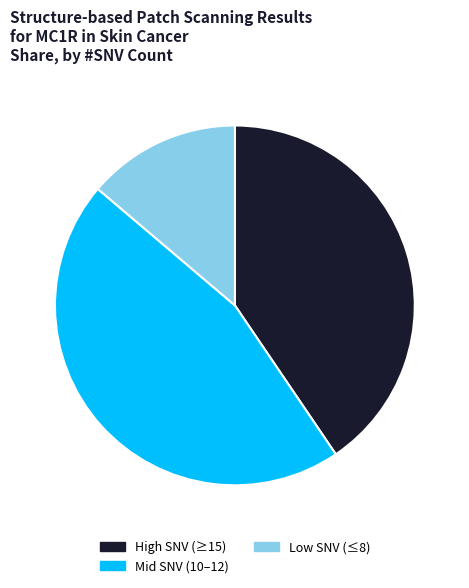

Which category has the biggest portion of the pie?

Mid SNV (10–12)